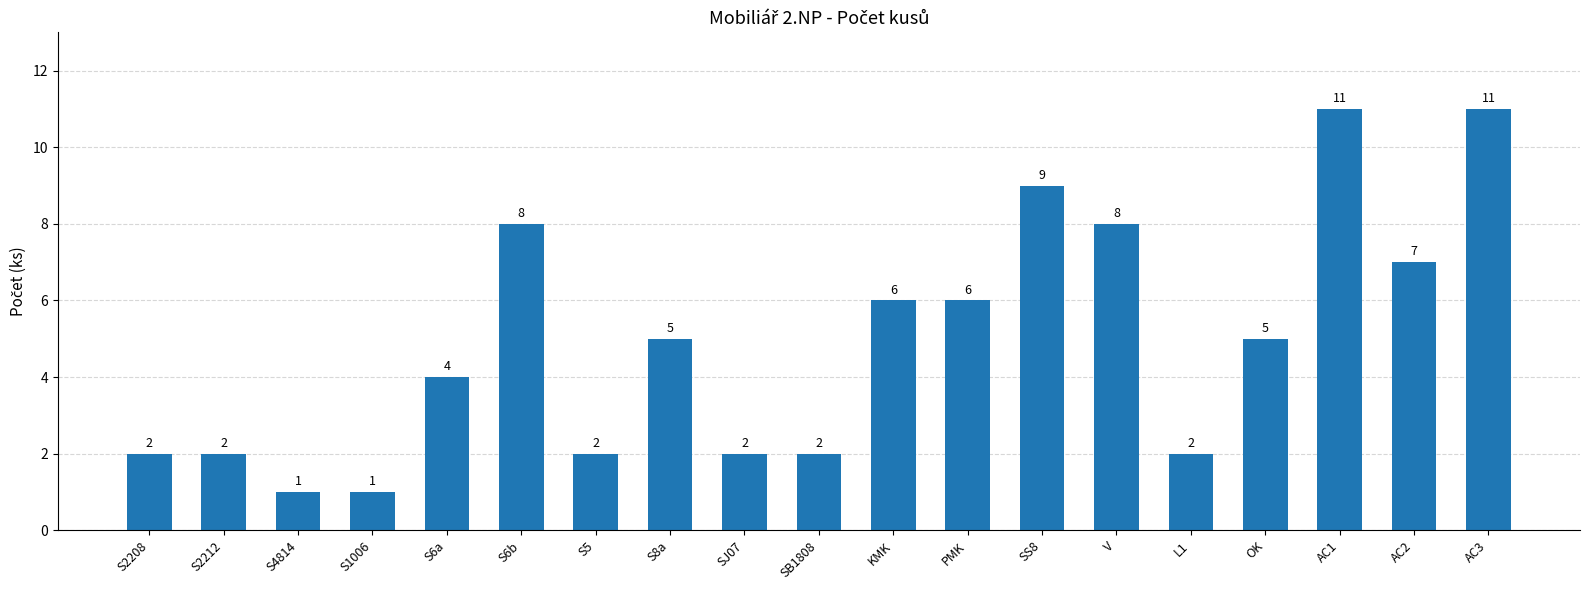

What position from the left is S8a?

8